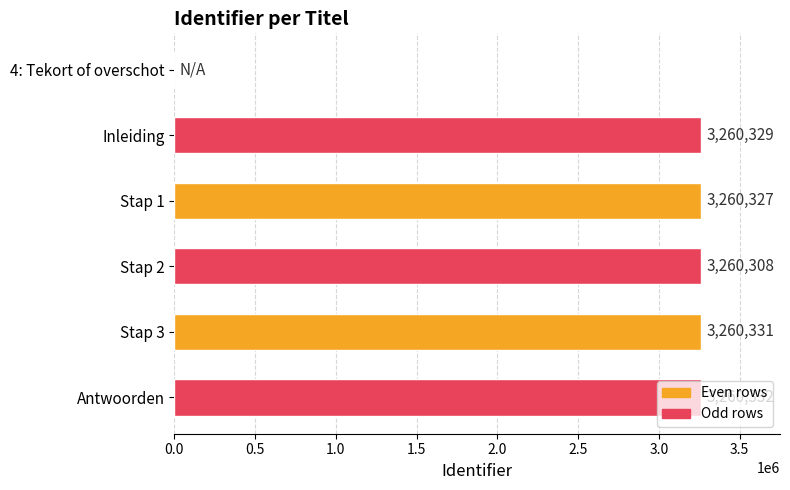

What is the sum of the values at 4: Tekort of overschot and Inleiding?

3260329